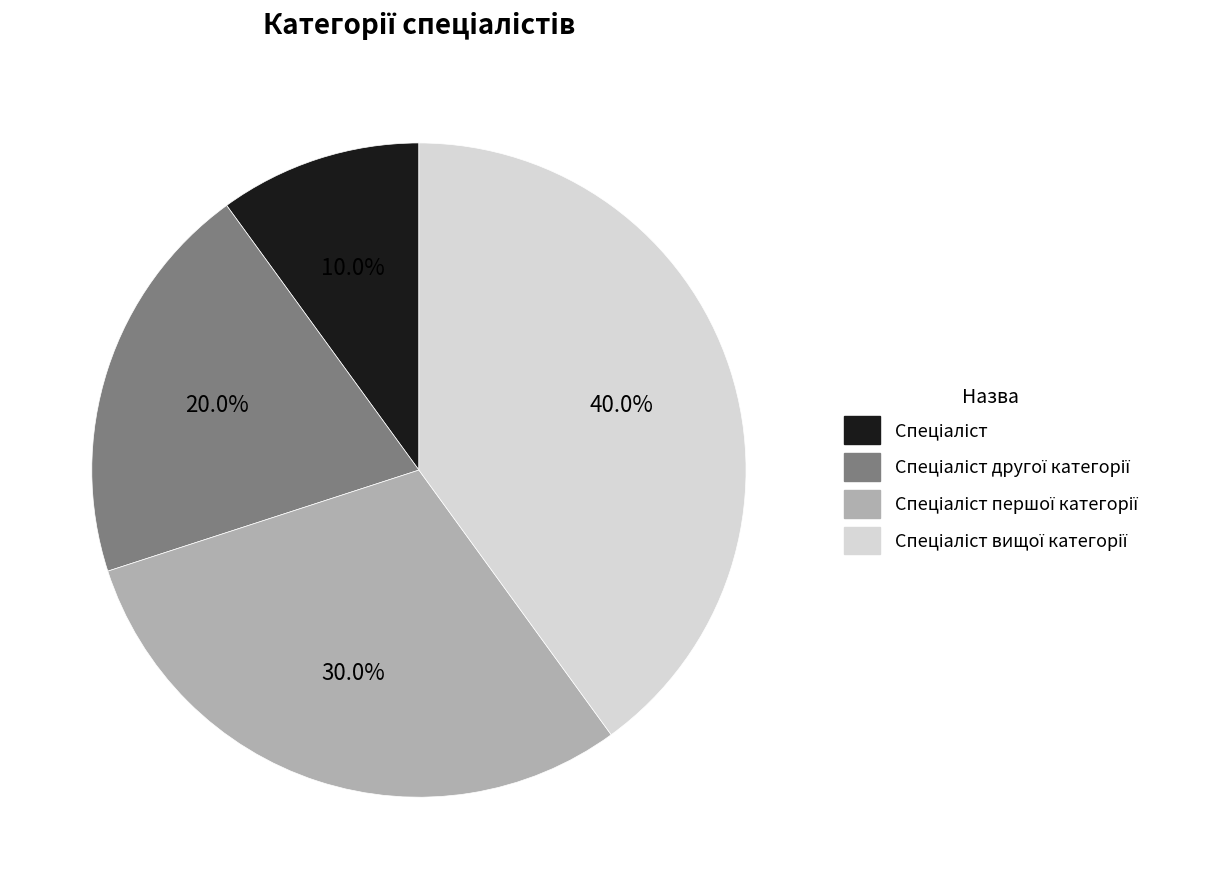

Does any single category account for the majority?

No